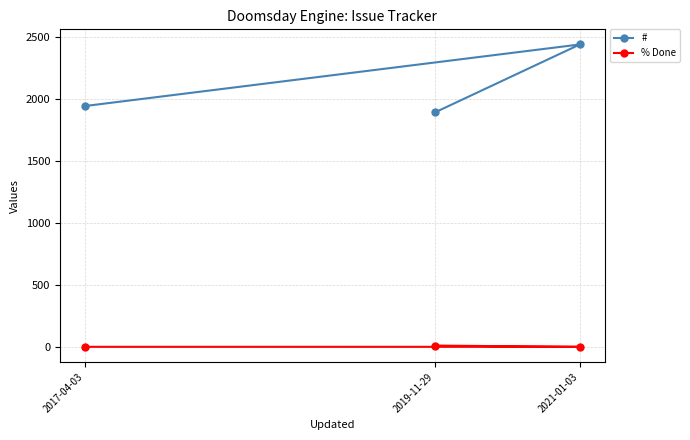

At which category is the sum across all series the highest?

2021-01-03